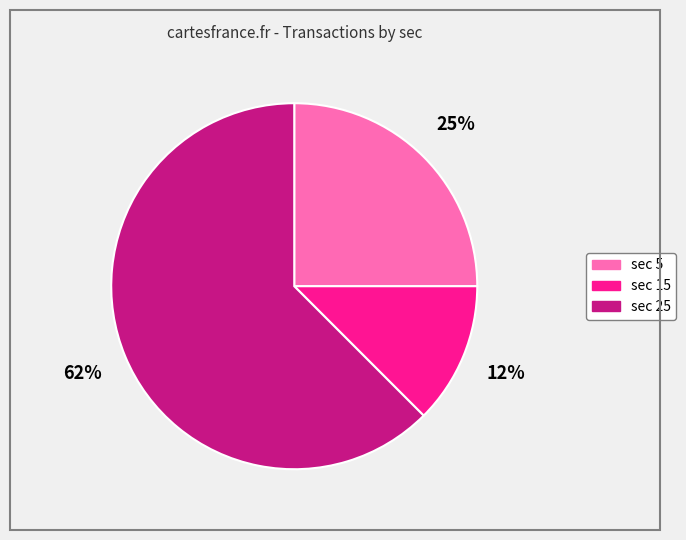

Is there any slice that represents more than half of the pie?

Yes